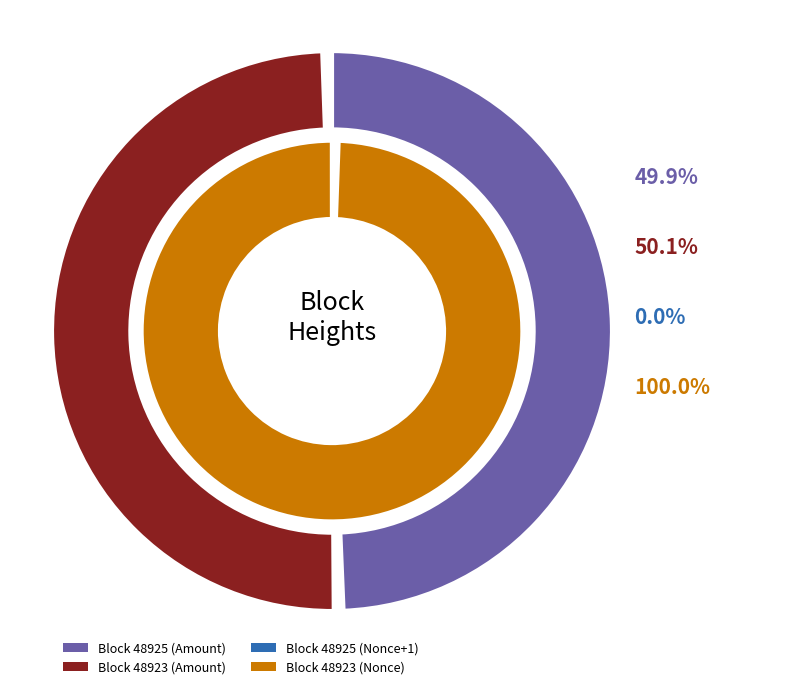

To the nearest percent, what is the difference between the 48925 and 48923 slice percentages?

100%